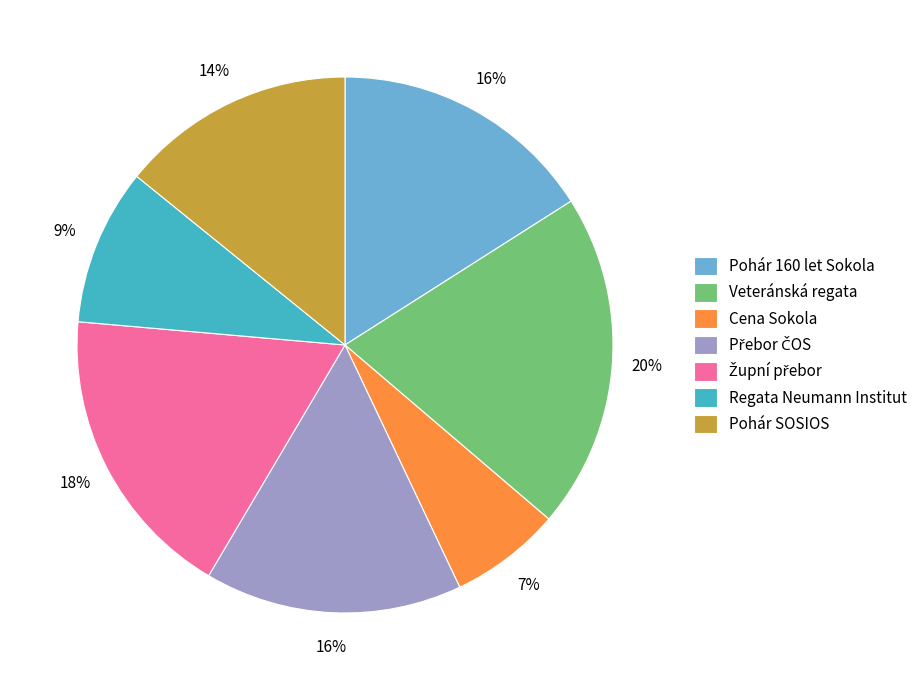

To the nearest percent, what is the average slice percentage?

14%